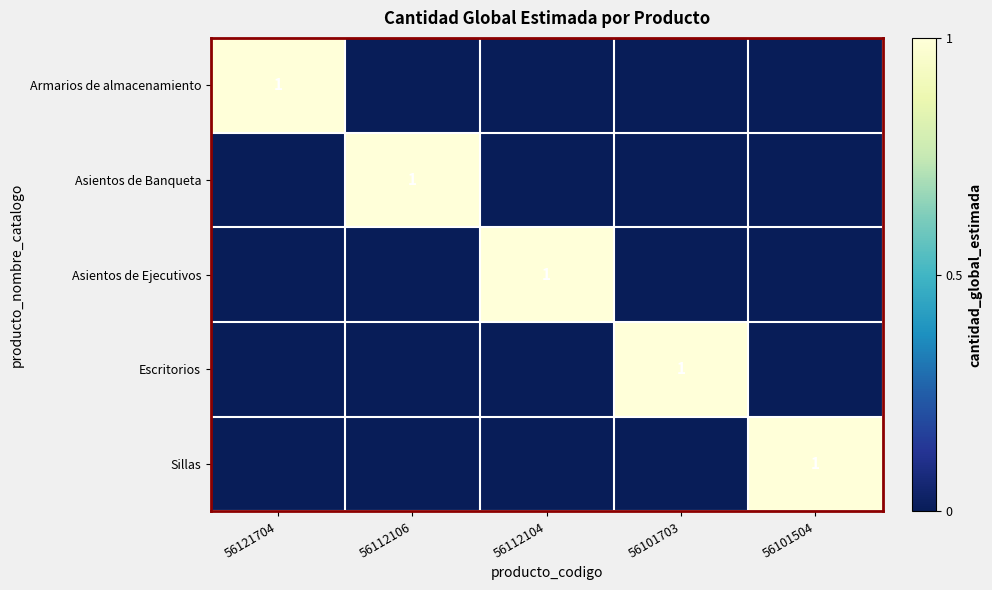

Is the value of Sillas at 56101703 greater than the value of Asientos de Ejecutivos at 56112104?

No